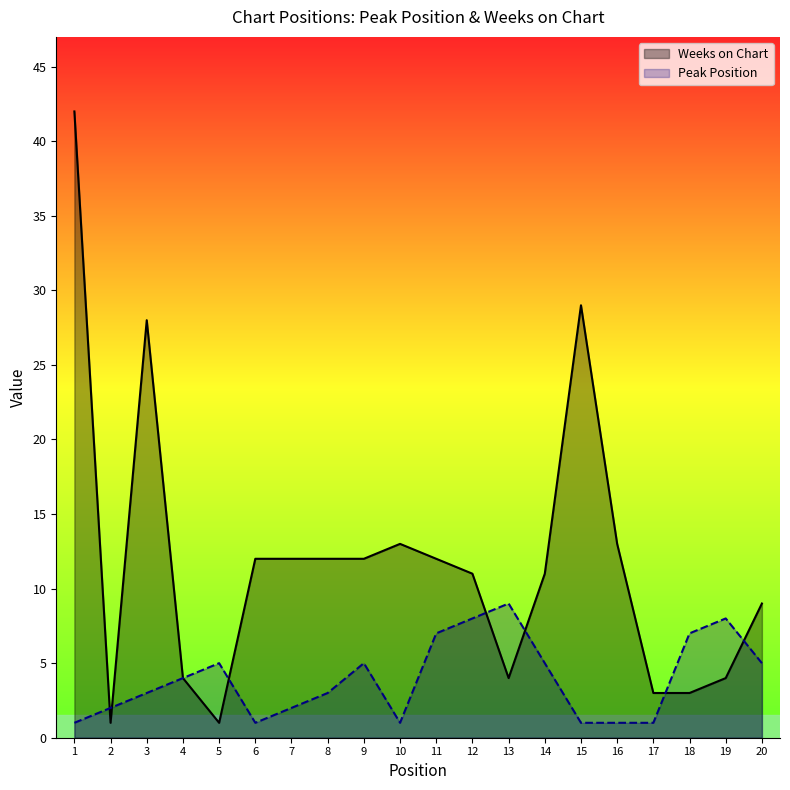

The Weeks on Chart series shows 12 at 9. True or false?

True